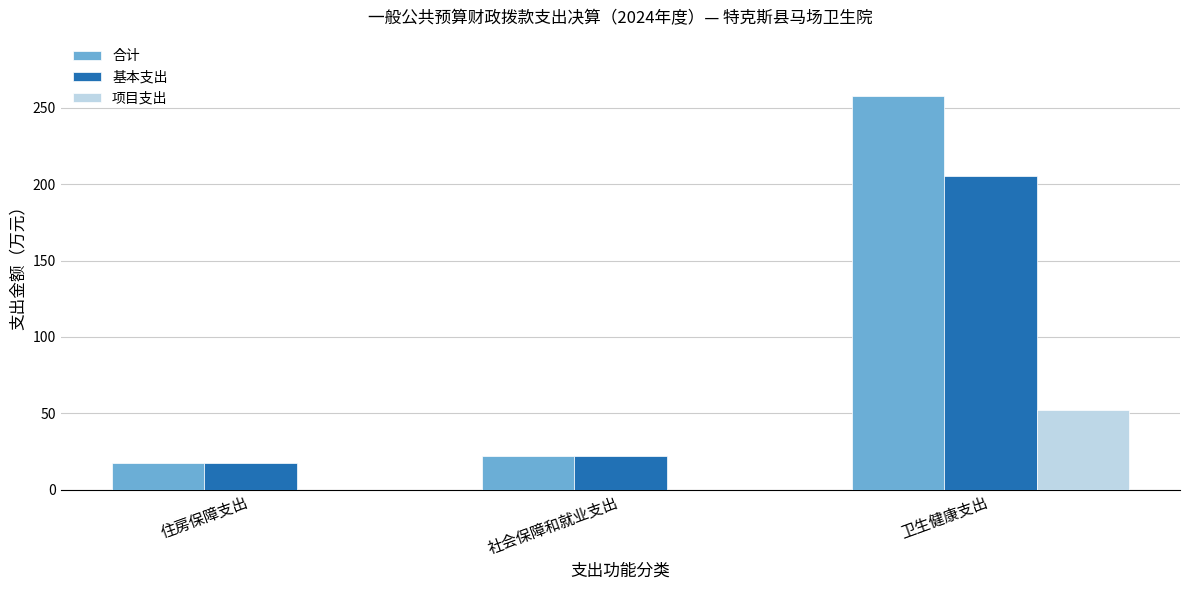

Between 社会保障和就业支出 and 卫生健康支出, which series saw the biggest shift?

合计